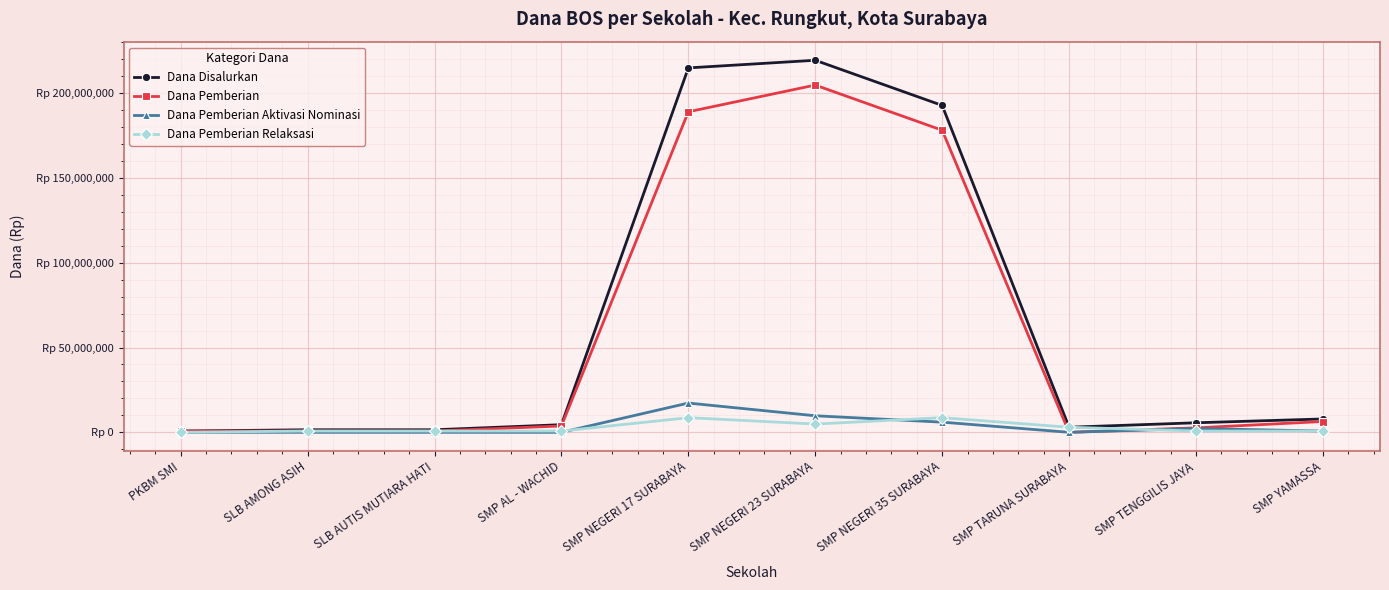

Which series has the largest range (max minus min)?

Dana Disalurkan